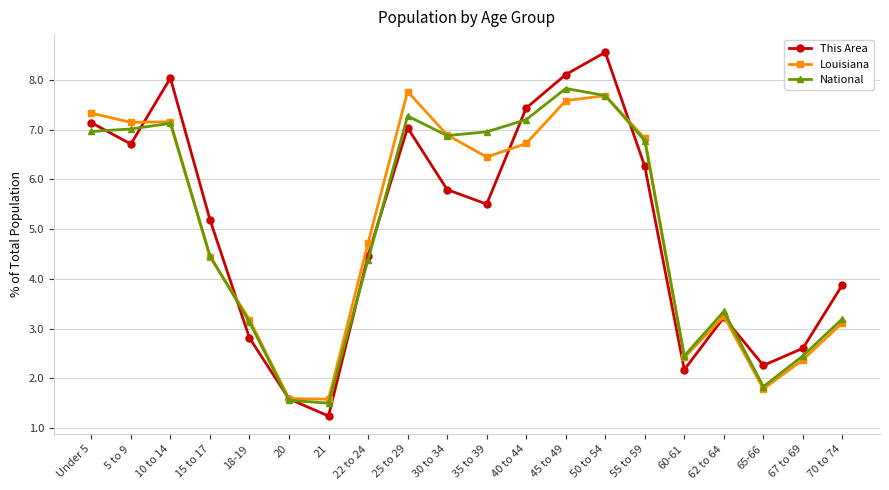

What is the value of the National point at the 13th from the left?

7.8